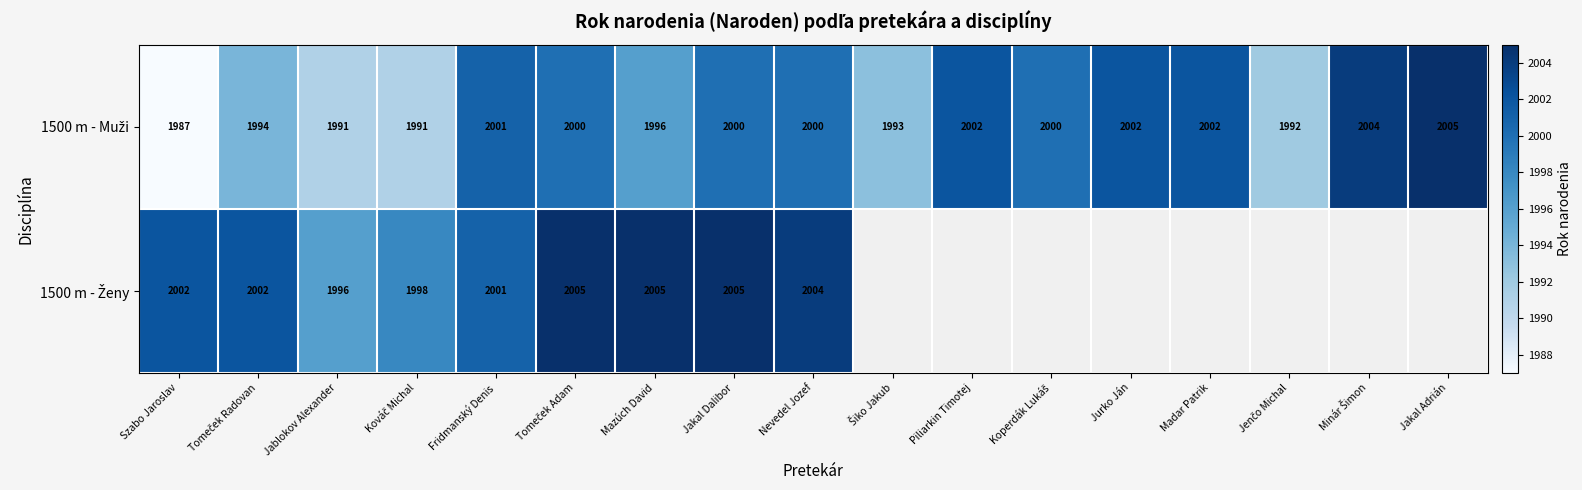

The value of 1500 m - Muži at Piliarkin Timotej is 1011.8. True or false?

False